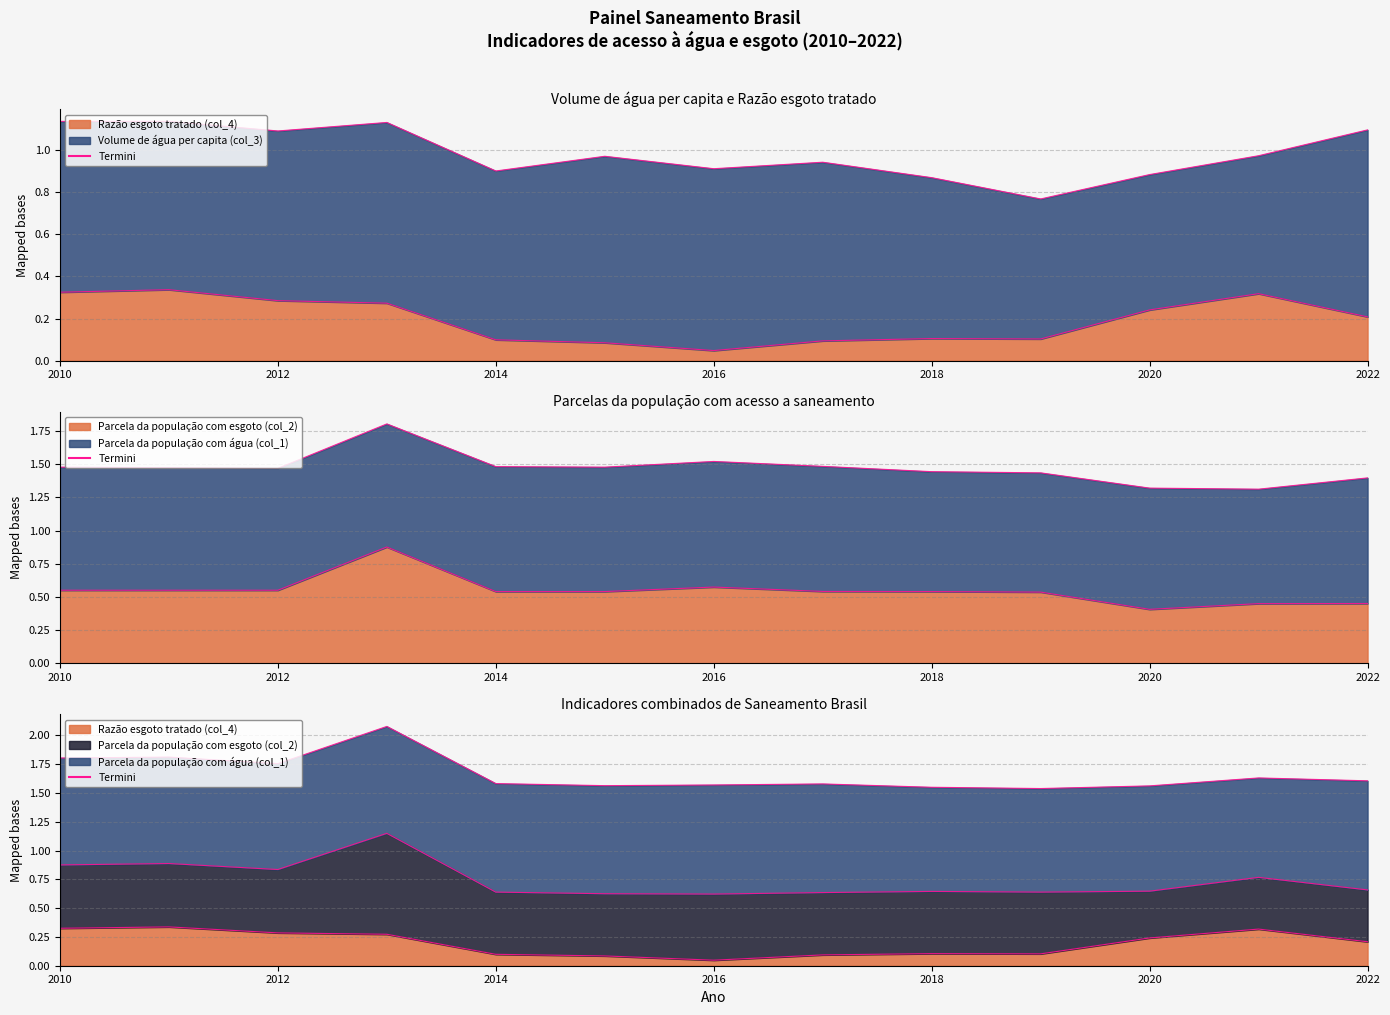

What is the value of the Razão esgoto tratado (col_4) point at the 5th from the left?

0.1